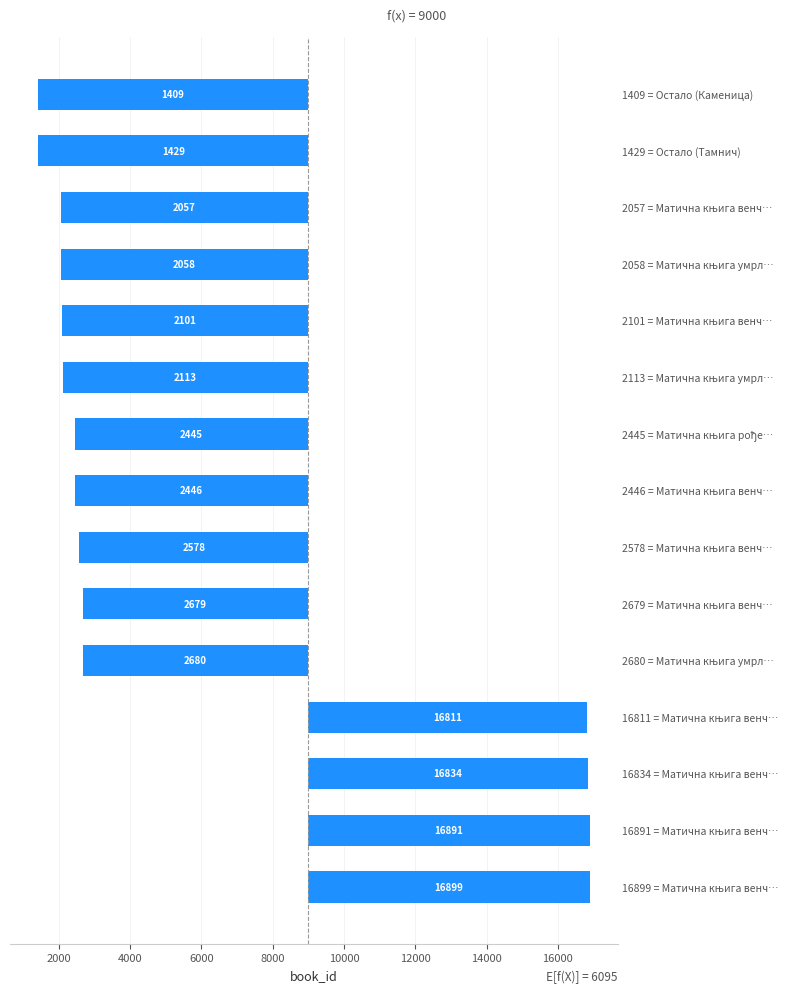

Reading right to left, extract all data points from this chart.

-7591	-7571	-6943	-6942	-6899	-6887	-6555	-6554	-6422	-6321	-6320	7811	7834	7891	7899